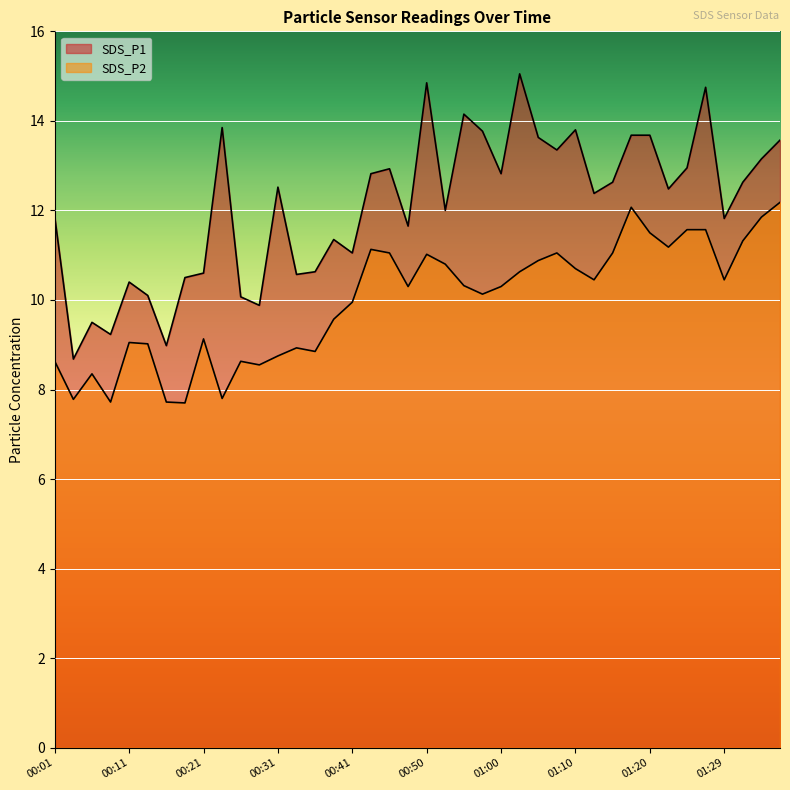

True or false: SDS_P2 and SDS_P1 cross at least once.

False